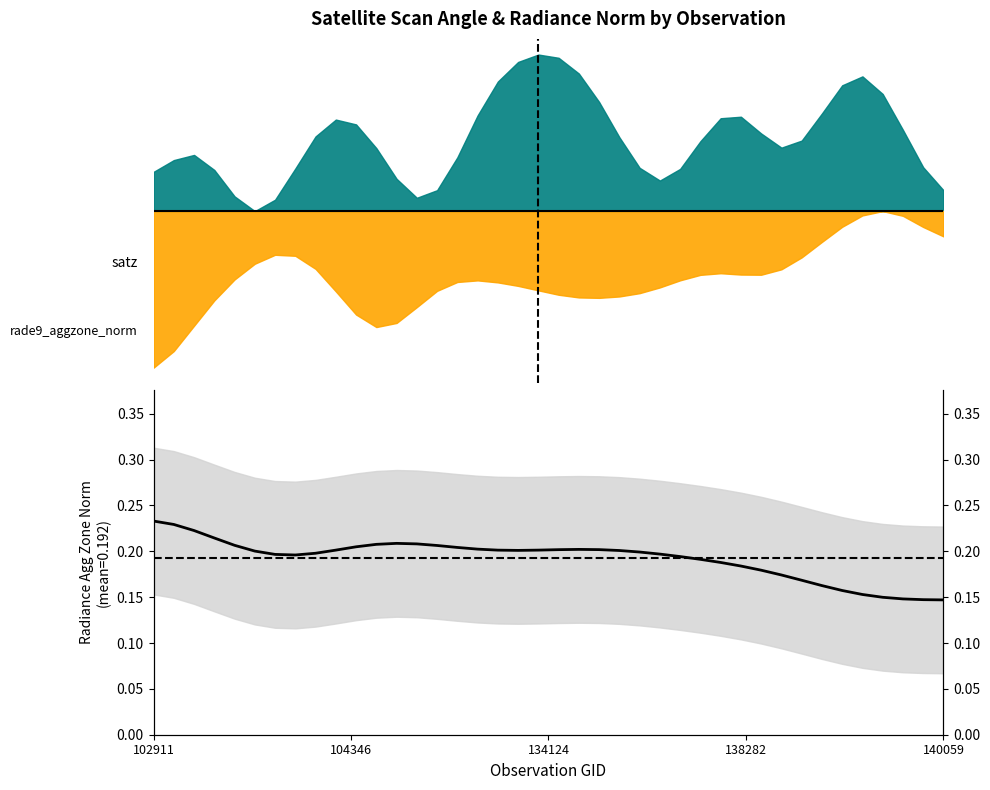

The value at 27 is 0.3. True or false?

False